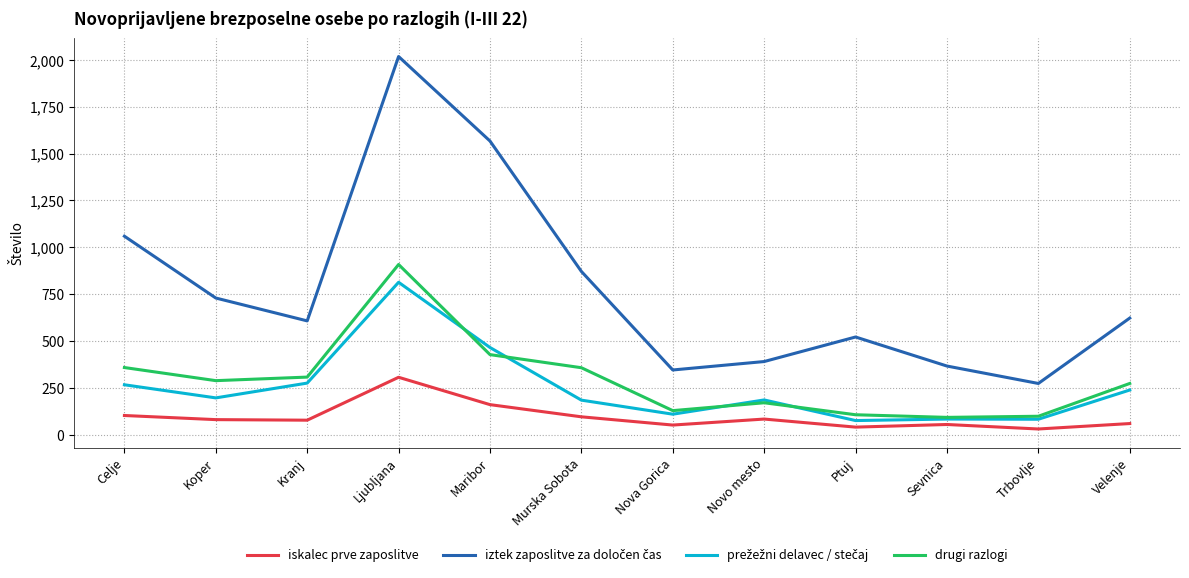

How many lines are shown in the chart?

4